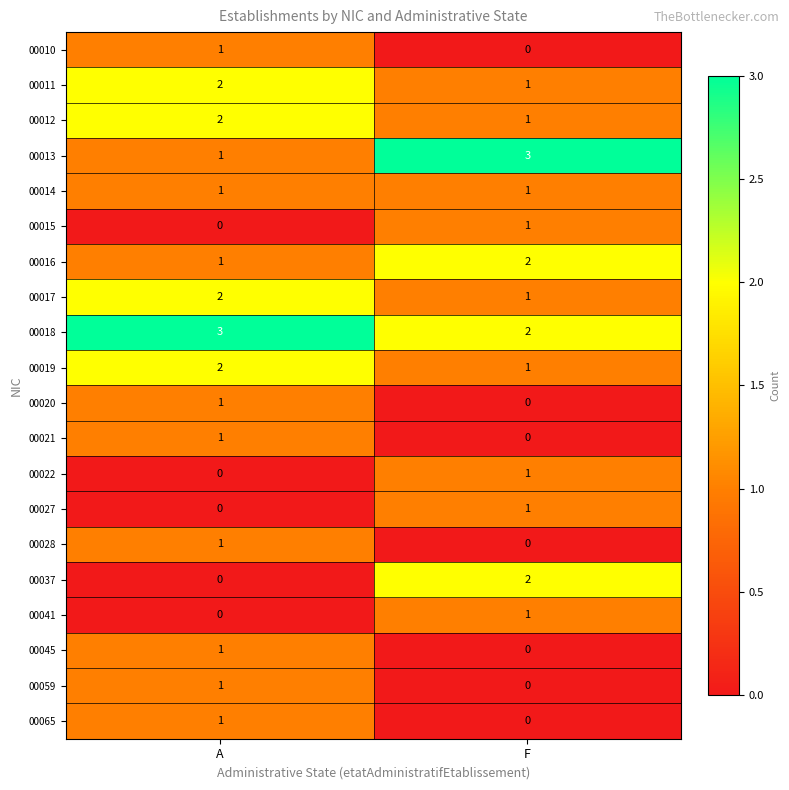

How many data points does each series have?

2